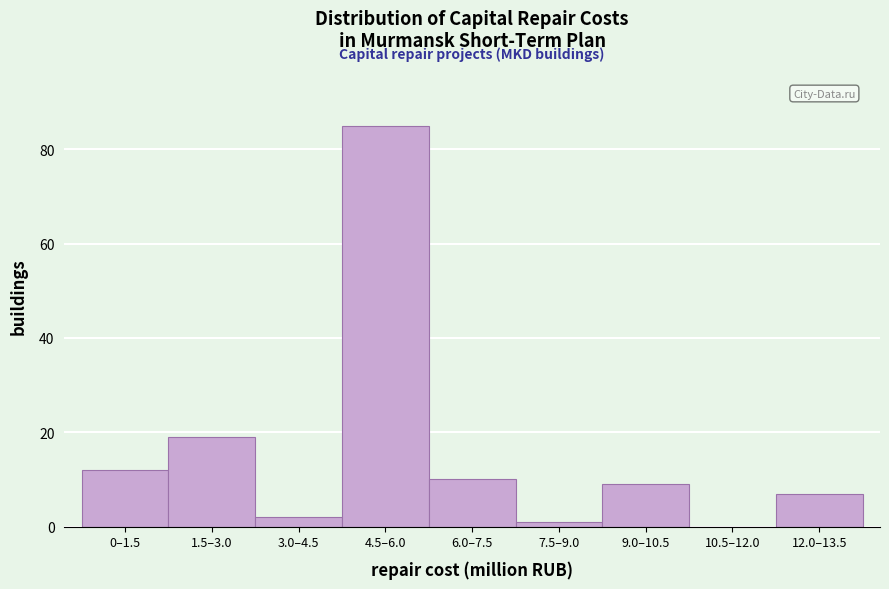

Reading right to left, transcribe all the data shown in this chart.

12.0–13.5=7	10.5–12.0=0	9.0–10.5=9	7.5–9.0=1	6.0–7.5=10	4.5–6.0=85	3.0–4.5=2	1.5–3.0=19	0–1.5=12